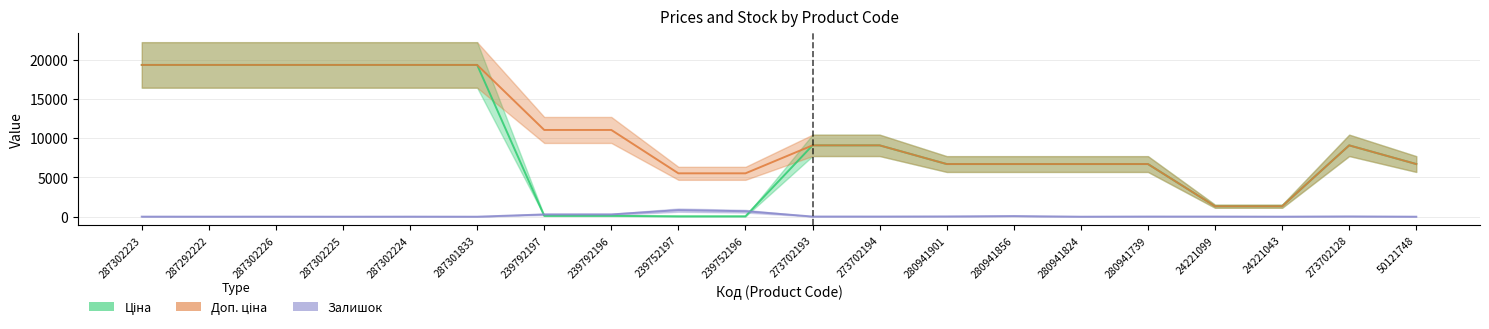

What is the difference between the Доп. ціна values at 273702193 and 50121748?

2381.8